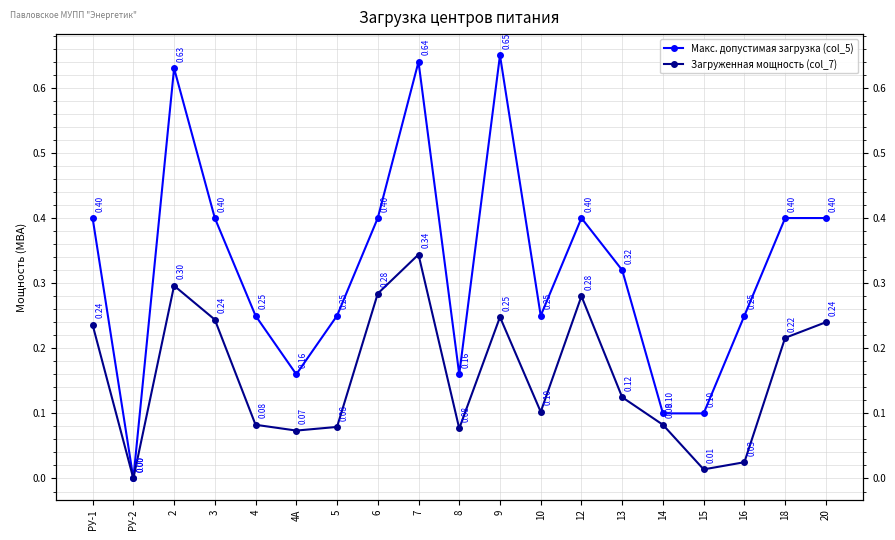

What is the difference between the maximum and minimum values in the Макс. допустимая загрузка (col_5) series?

0.7